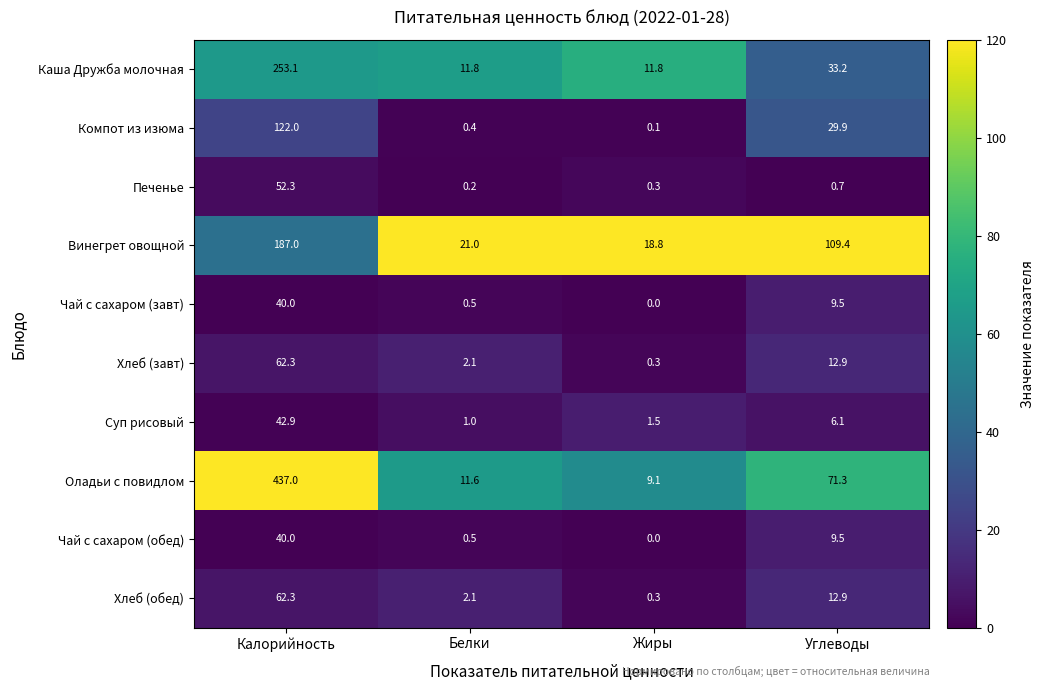

Count the number of data series in this chart.

10